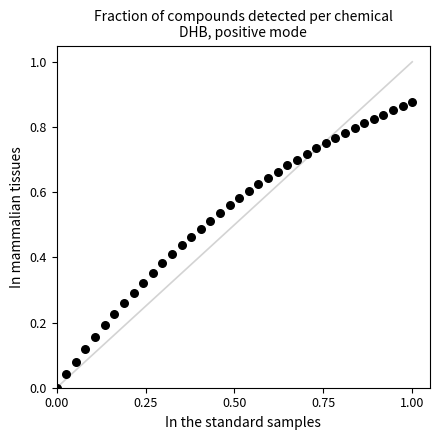

What is the range of X values (max minus min)?

1.0